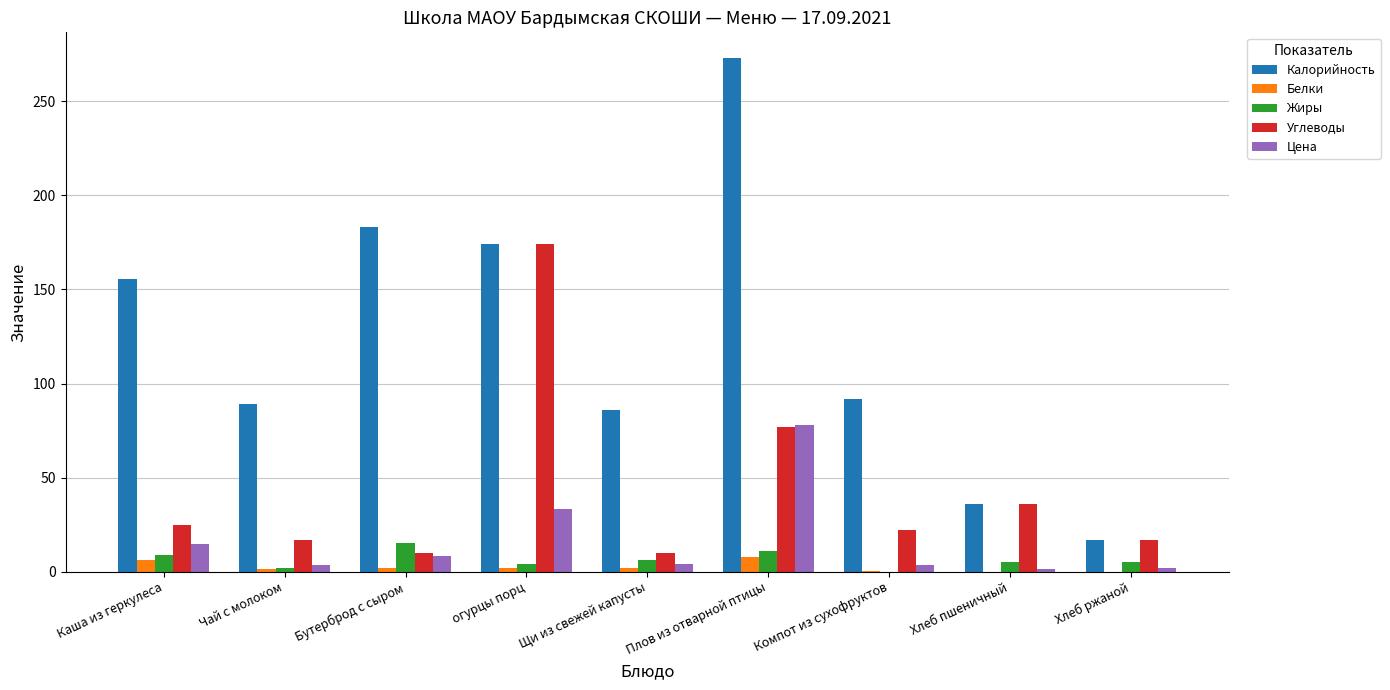

Does the chart contain stacked bars?

No